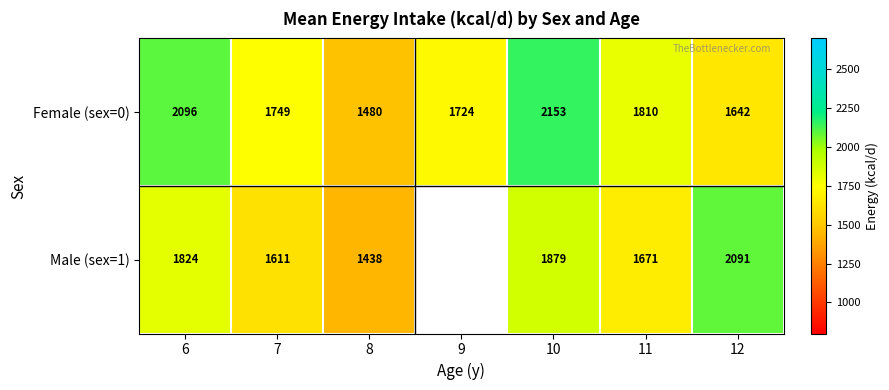

What is the average value of the Female (sex=0) series?

1807.6